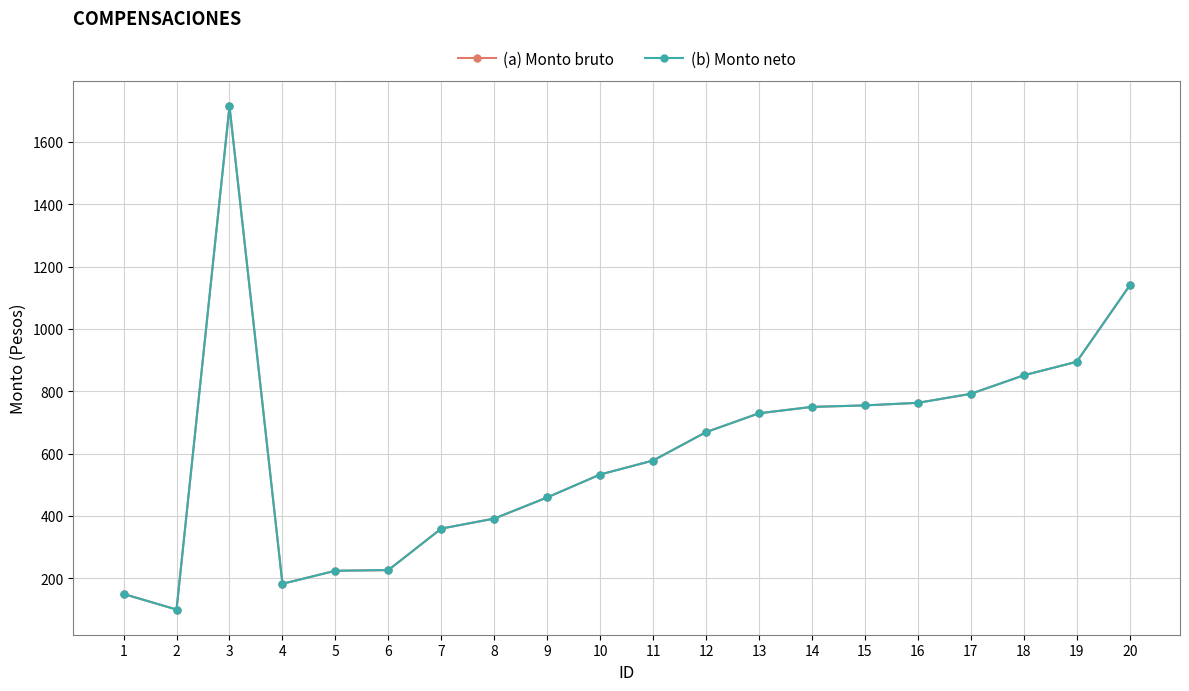

At how many categories does at least one series exceed 1118?

2